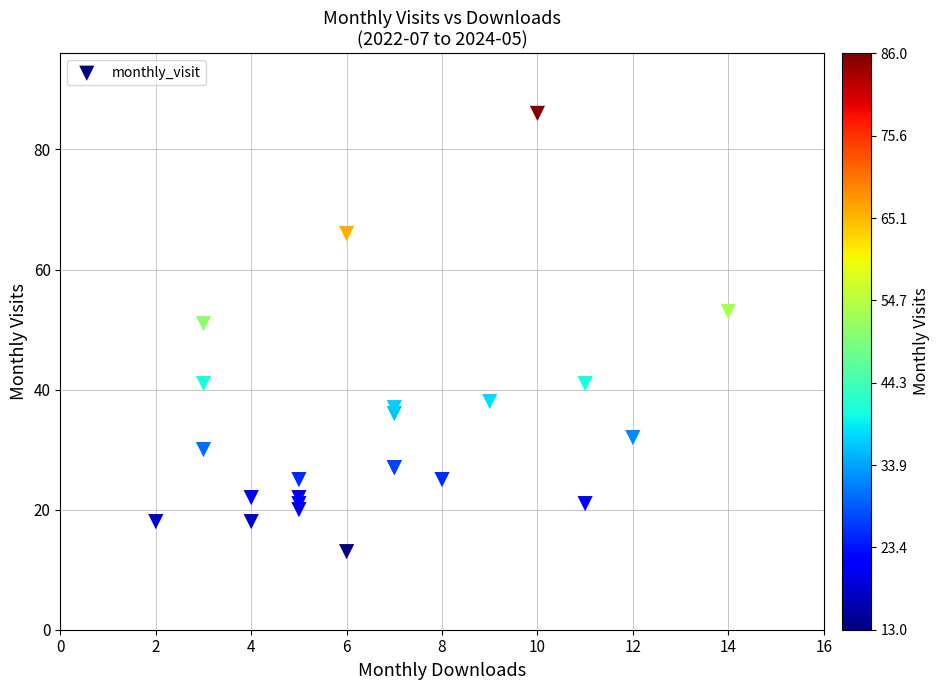

What Y value in the scatter plot is closest to 49?

51